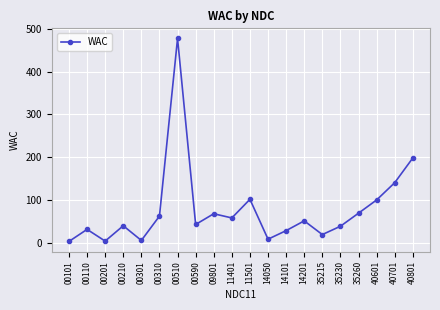

What is the difference between the second highest and minimum values?

194.9